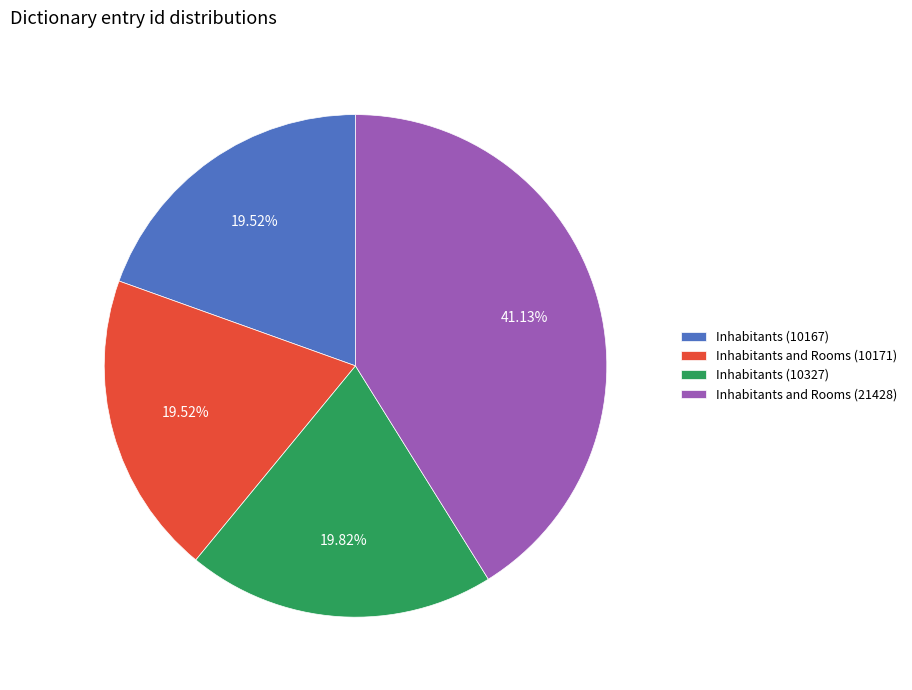

To the nearest percent, what is the difference between the largest and smallest slice percentages?

22%